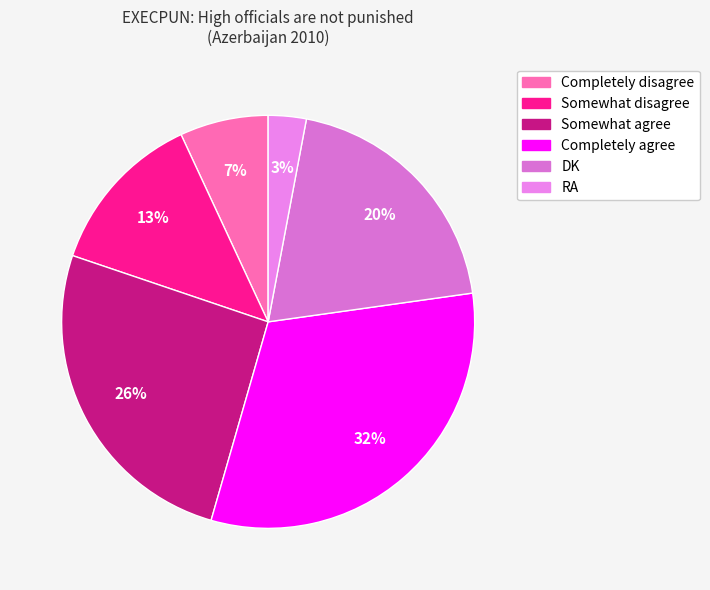

Rank the categories by value from highest to lowest.

Completely agree, Somewhat agree, DK, Somewhat disagree, Completely disagree, RA